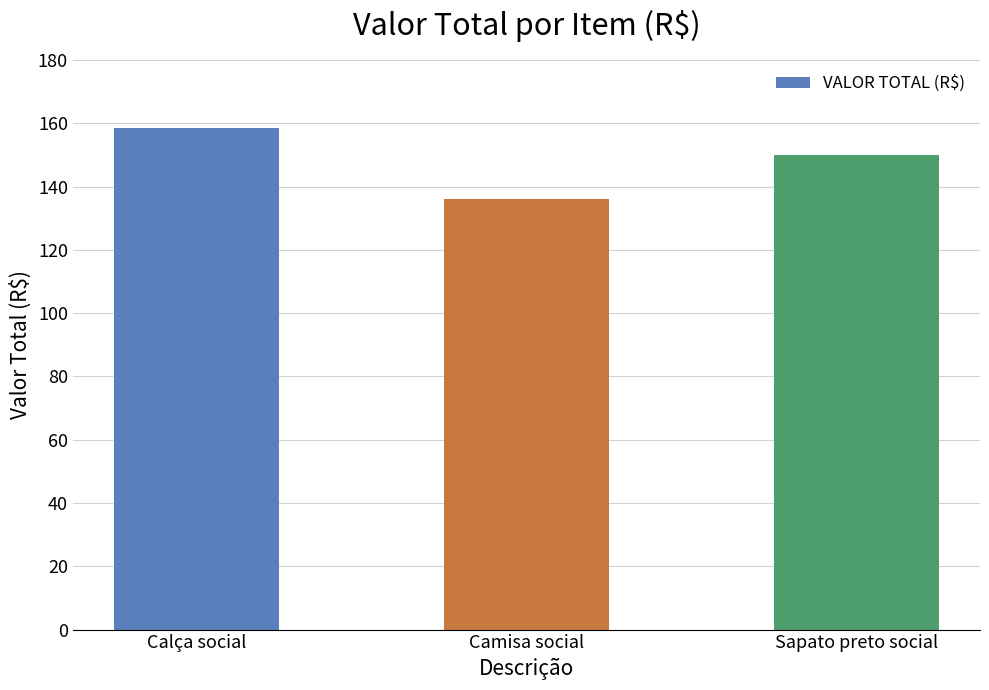

Rank the categories by value from highest to lowest.

Calça social, Sapato preto social, Camisa social